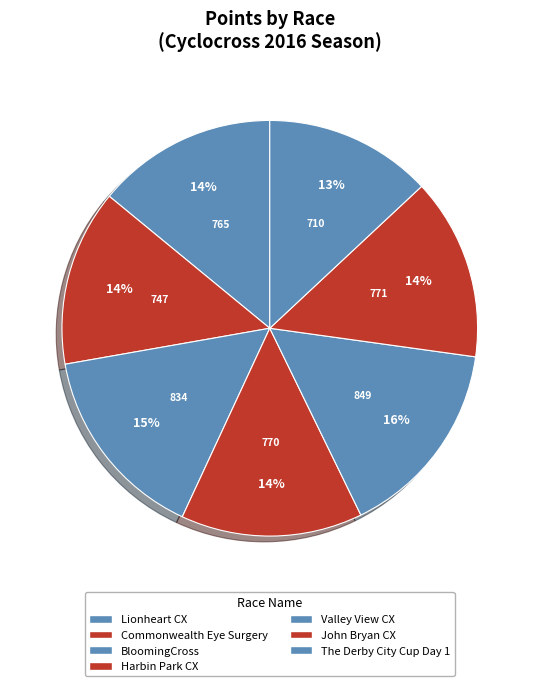

Count the number of slices in the pie.

7